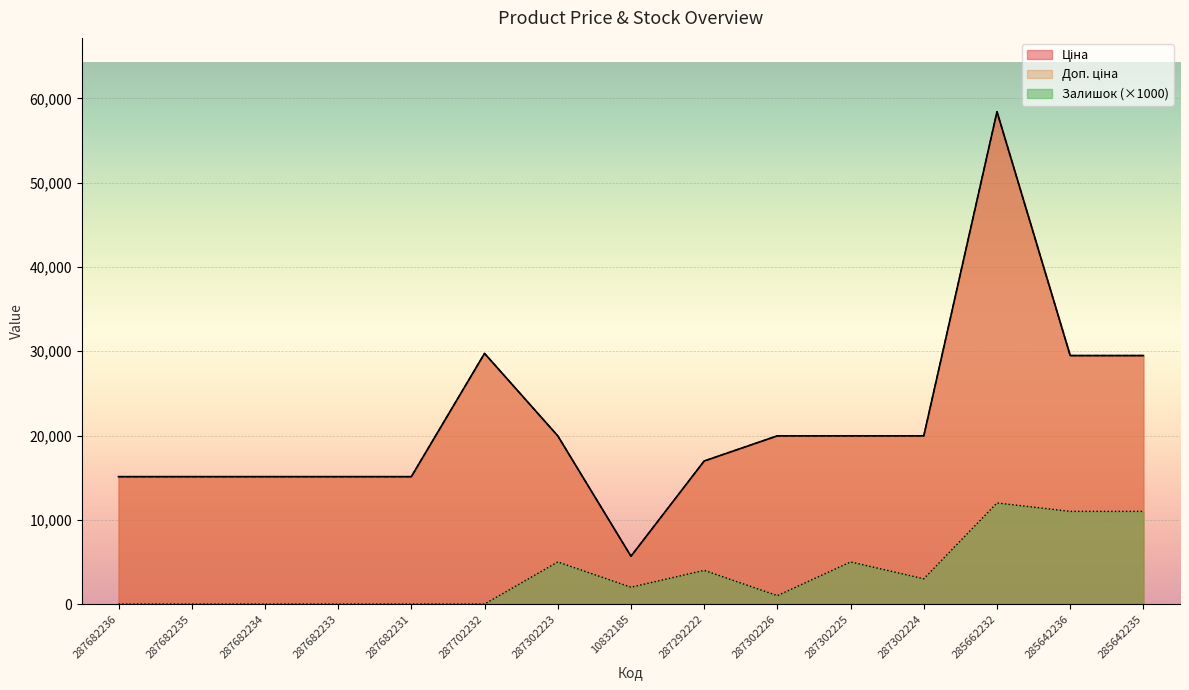

Is it true that Доп. ціна equals 4877.1 at 287302226?

False